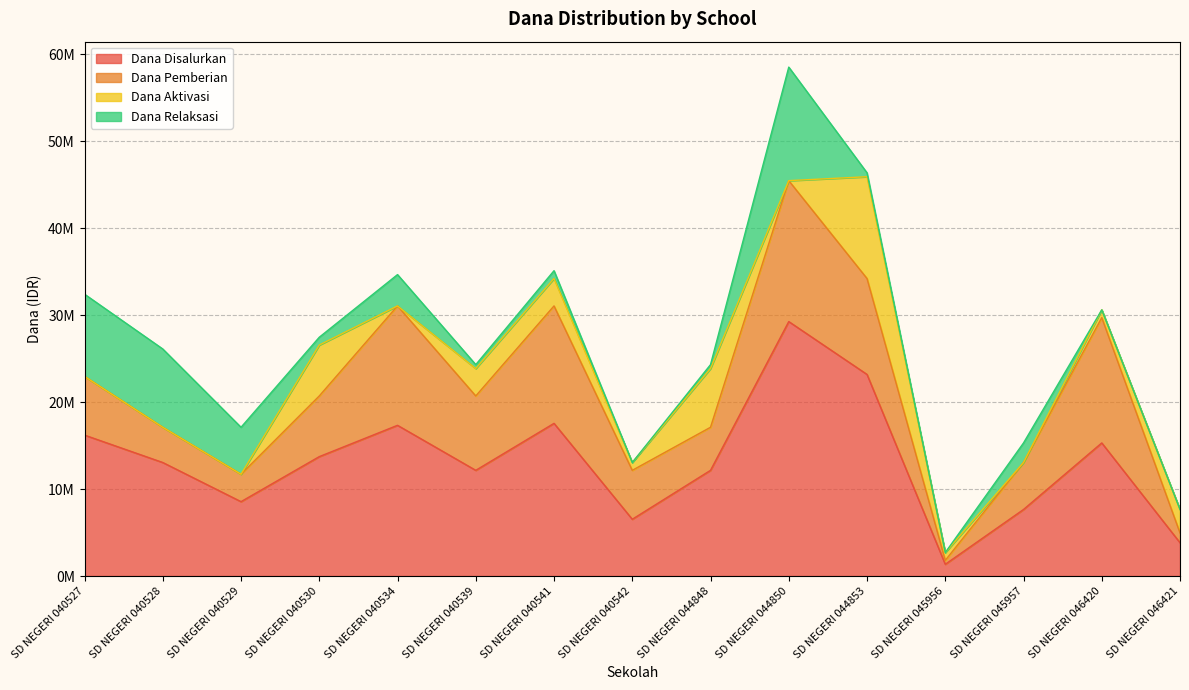

Reading left to right, extract all data points from this chart.

Dana Disalurkan: SD NEGERI 040527=16200000	SD NEGERI 040528=13050000	SD NEGERI 040529=8550000	SD NEGERI 040530=13725000	SD NEGERI 040534=17325000	SD NEGERI 040539=12150000	SD NEGERI 040541=17550000	SD NEGERI 040542=6525000	SD NEGERI 044848=12150000	SD NEGERI 044850=29250000	SD NEGERI 044853=23175000	SD NEGERI 045956=1350000	SD NEGERI 045957=7650000	SD NEGERI 046420=15300000	SD NEGERI 046421=3825000
Dana Pemberian: SD NEGERI 040527=6750000	SD NEGERI 040528=4050000	SD NEGERI 040529=3150000	SD NEGERI 040530=6975000	SD NEGERI 040534=13725000	SD NEGERI 040539=8550000	SD NEGERI 040541=13500000	SD NEGERI 040542=5625000	SD NEGERI 044848=4950000	SD NEGERI 044850=16200000	SD NEGERI 044853=11025000	SD NEGERI 045956=450000	SD NEGERI 045957=5400000	SD NEGERI 046420=14400000	SD NEGERI 046421=1125000
Dana Aktivasi: SD NEGERI 040527=0	SD NEGERI 040528=0	SD NEGERI 040529=0	SD NEGERI 040530=5850000	SD NEGERI 040534=0	SD NEGERI 040539=3150000	SD NEGERI 040541=3150000	SD NEGERI 040542=900000	SD NEGERI 044848=6750000	SD NEGERI 044850=0	SD NEGERI 044853=11700000	SD NEGERI 045956=900000	SD NEGERI 045957=0	SD NEGERI 046420=900000	SD NEGERI 046421=2700000
Dana Relaksasi: SD NEGERI 040527=9450000	SD NEGERI 040528=9000000	SD NEGERI 040529=5400000	SD NEGERI 040530=900000	SD NEGERI 040534=3600000	SD NEGERI 040539=450000	SD NEGERI 040541=900000	SD NEGERI 040542=0	SD NEGERI 044848=450000	SD NEGERI 044850=13050000	SD NEGERI 044853=450000	SD NEGERI 045956=0	SD NEGERI 045957=2250000	SD NEGERI 046420=0	SD NEGERI 046421=0